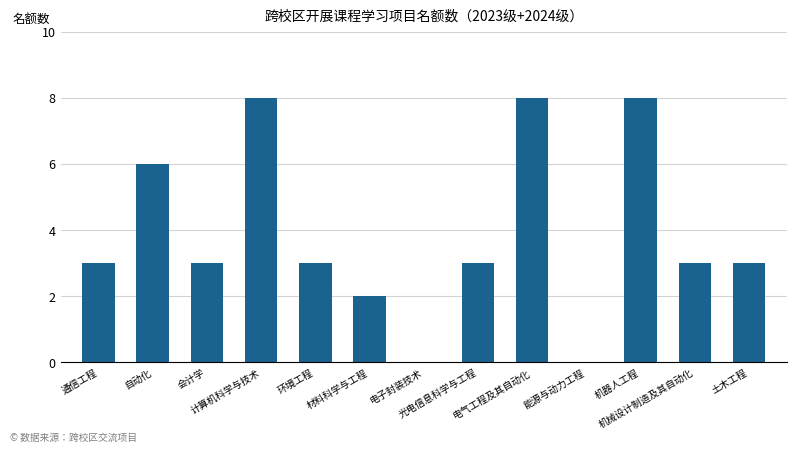

What is the sum of all values?

50